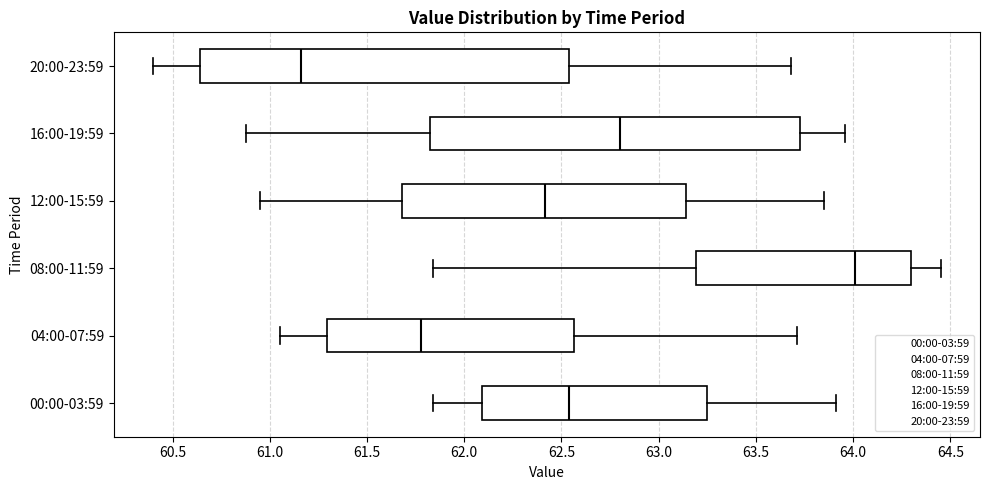

Where does the median line of the box for 12:00-15:59 sit on the x-axis? The values are not printed on the chart, so give them approximately, as read against the axis.

62.40